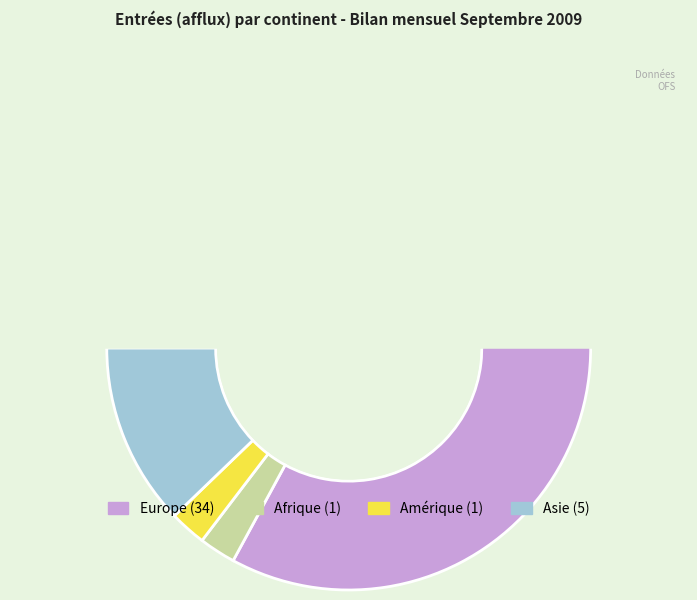

To the nearest percent, what percentage of the pie is Amérique?

2%